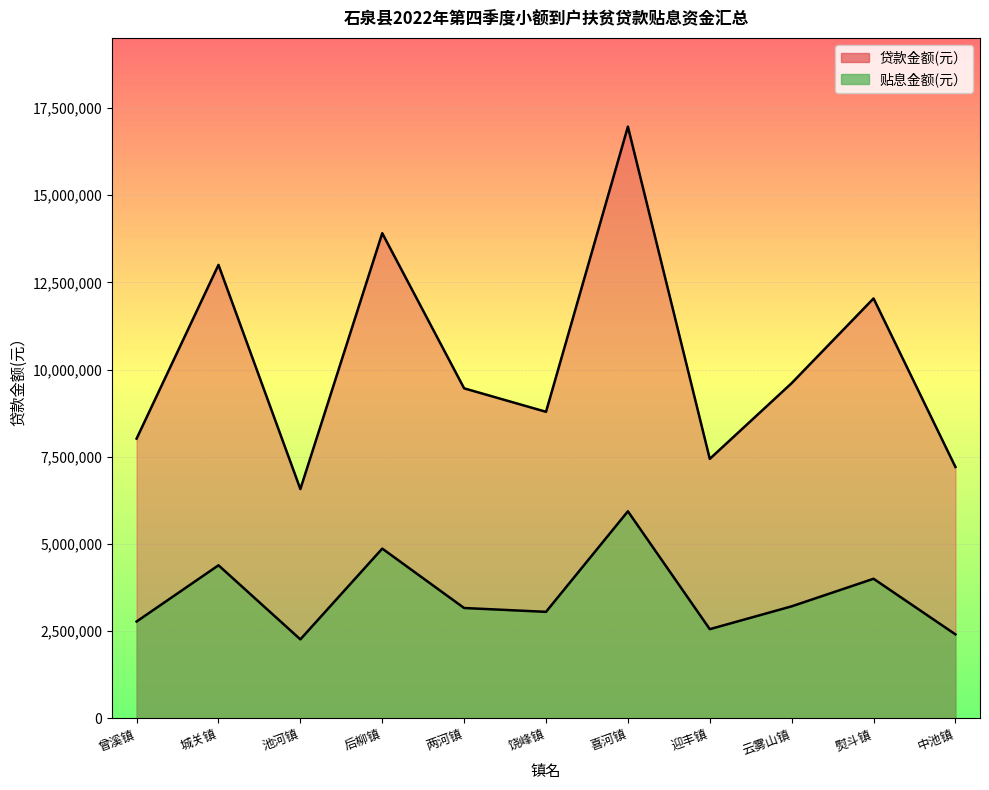

What is the sum of all 贴息金额(元） values?

38645471.6